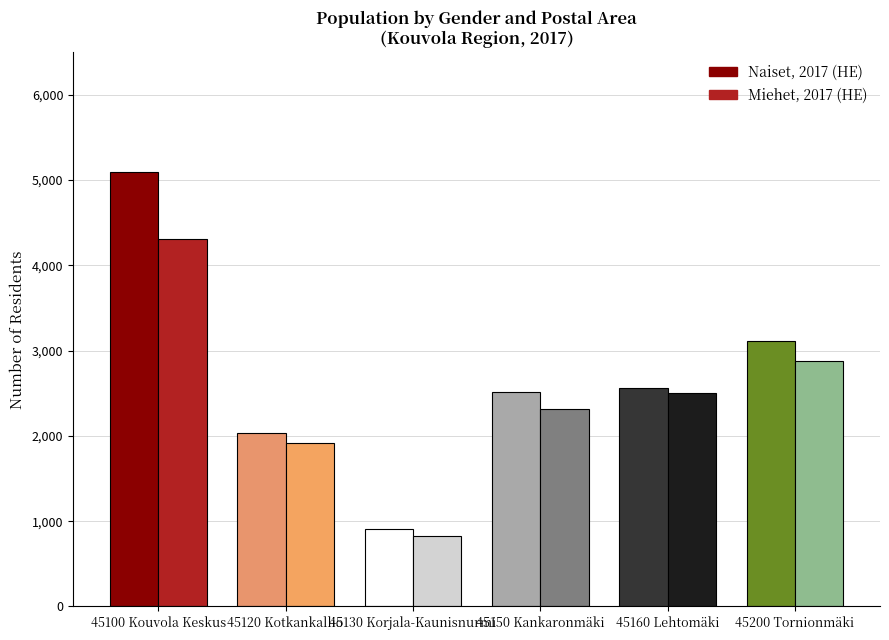

Reading left to right, list all the values displayed in this chart.

Naiset, 2017 (HE): 5089	2034	912	2517	2567	3110
Miehet, 2017 (HE): 4304	1918	830	2318	2499	2878